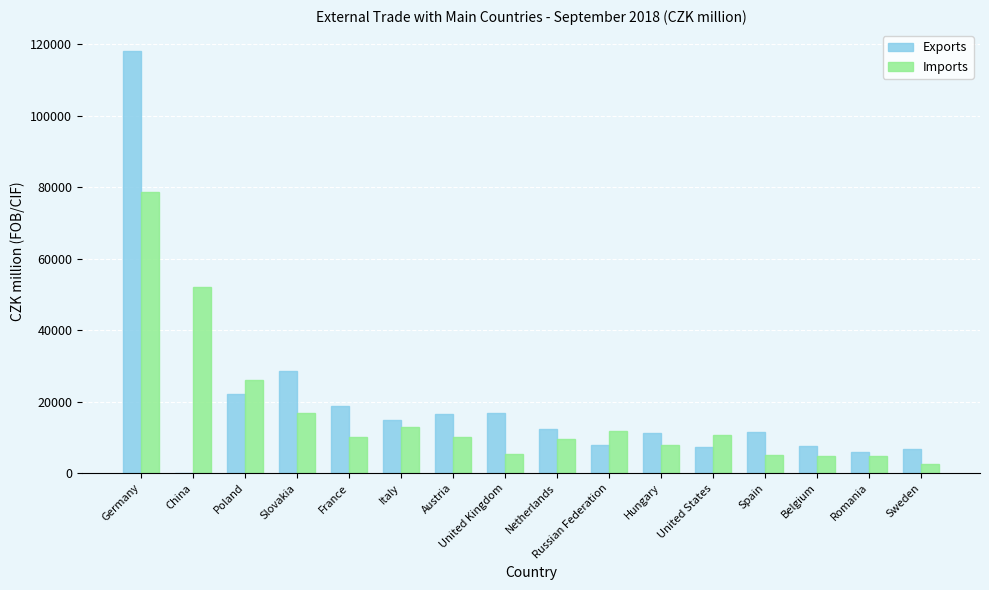

What is the sum of the Imports values at Russian Federation and France?

21742